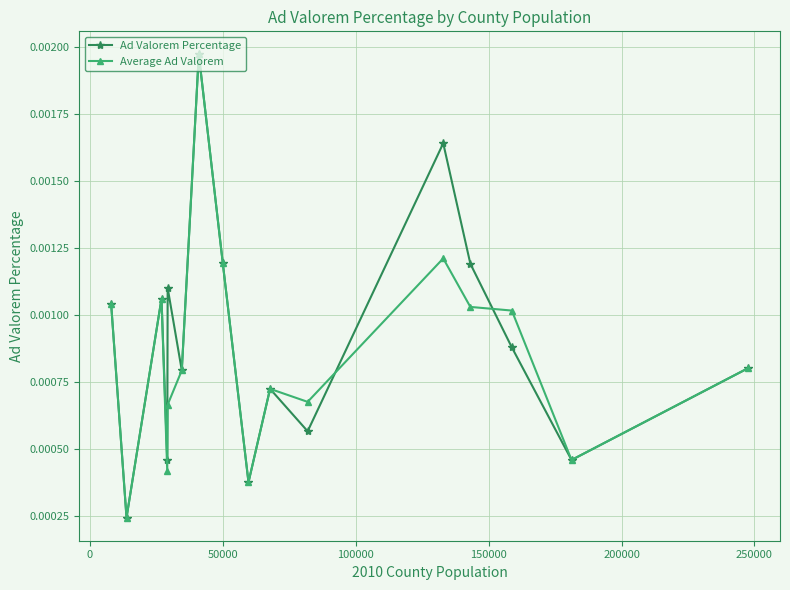

True or false: Average Ad Valorem has more than 2 points higher than both neighbors.

True